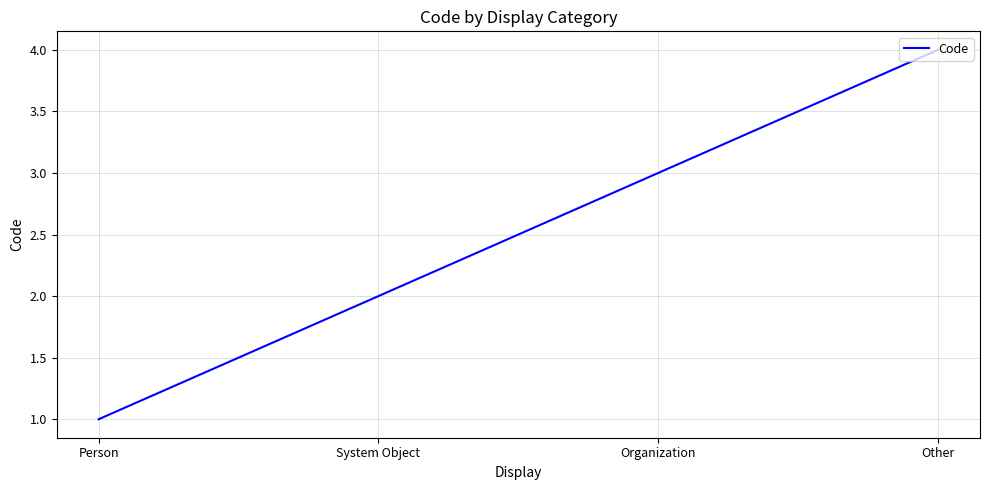

What is the change in value from Person to System Object?

+1